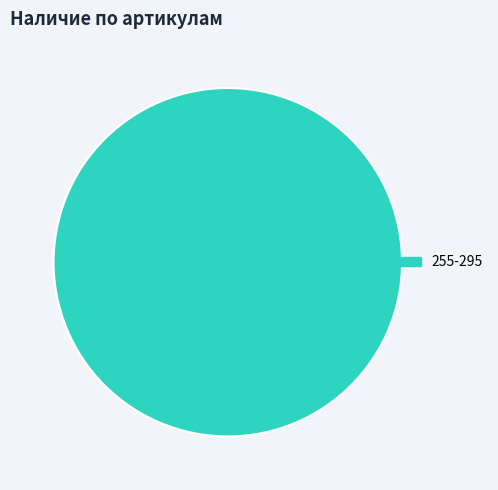

How many segments does this pie chart have?

1